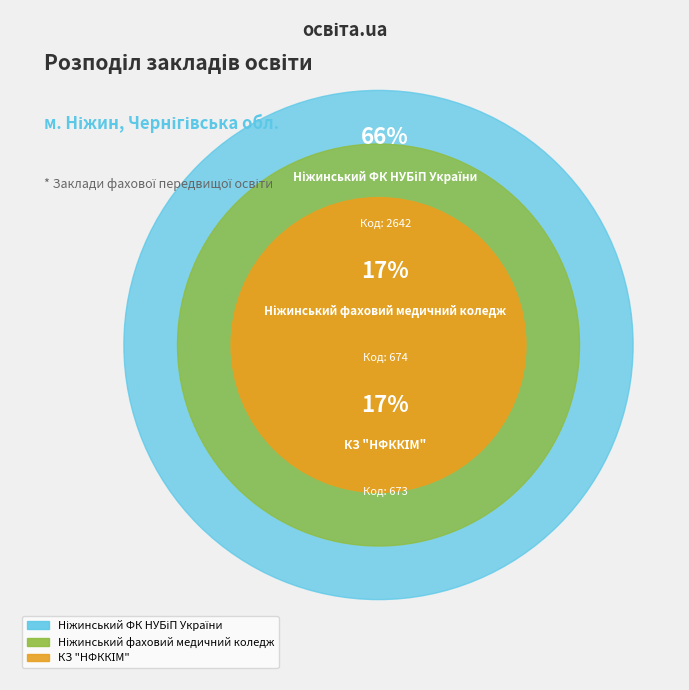

The КЗ "НФККІМ" slice represents 17% of the pie. True or false?

True